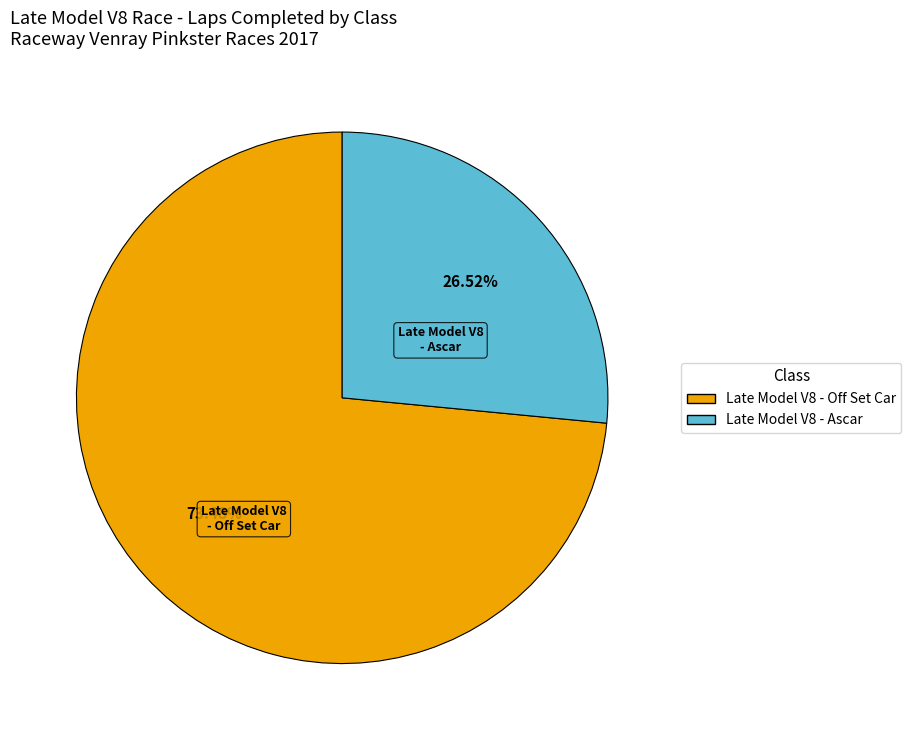

Is there a majority slice in this chart?

Yes